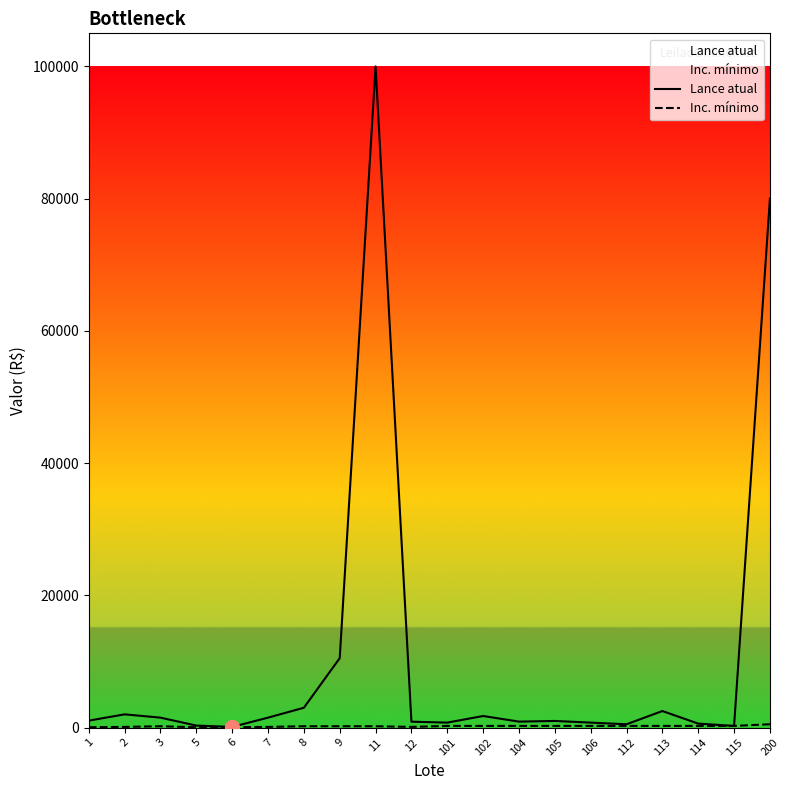

Reading left to right, extract all data points from this chart.

Lance atual: 1050	2000	1500	300	100	1500	3000	10500	100000	890	750	1750	900	1000	750	500	2500	600	250	80000
Inc. mínimo: 50	100	200	50	50	100	200	200	200	100	250	250	250	250	250	250	250	250	250	500